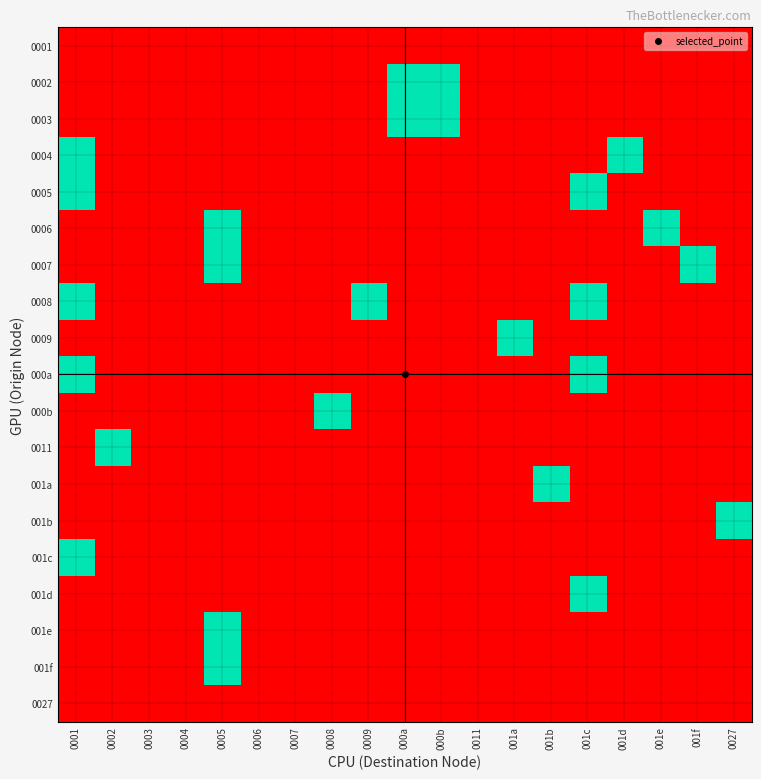

At which category is the sum across all series the highest?

0001